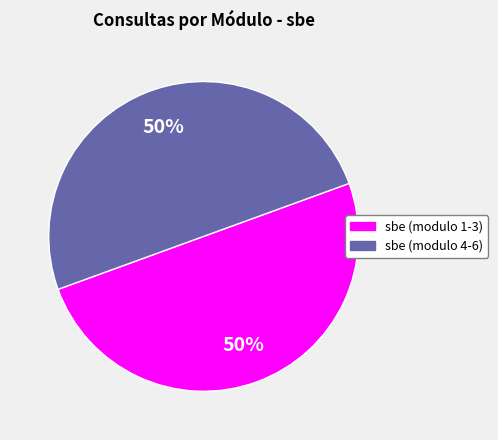

To the nearest percent, what is the average slice percentage?

50%